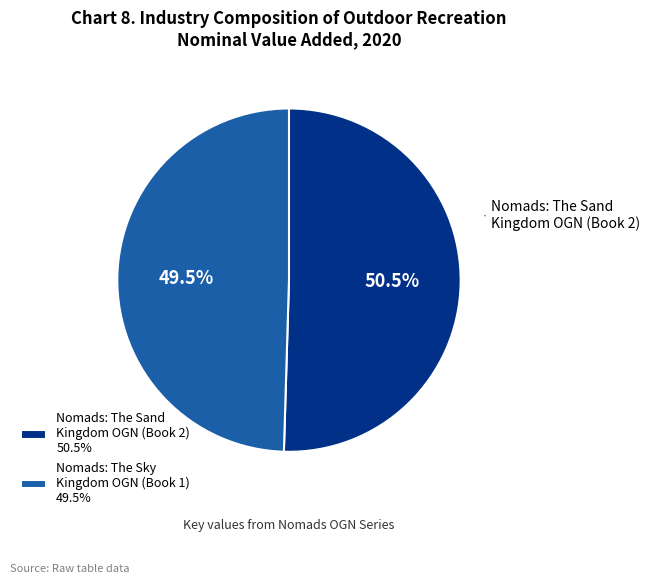

Is there any slice that represents more than half of the pie?

Yes